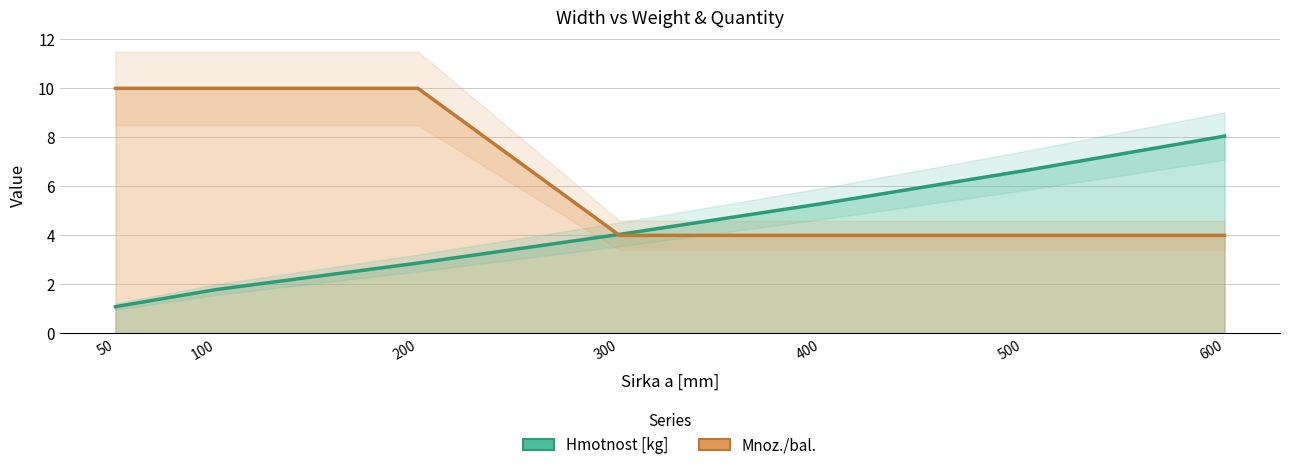

How many intersections are there between Hmotnost [kg] and Mnoz./bal.?

1